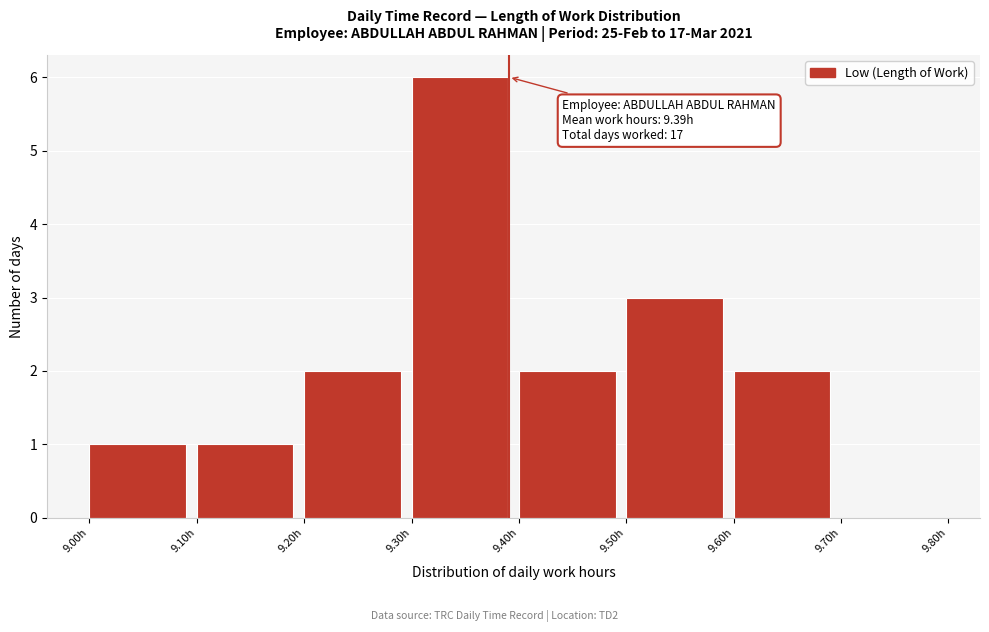

Which range on the x-axis has the tallest bar?

9.3 to 9.4